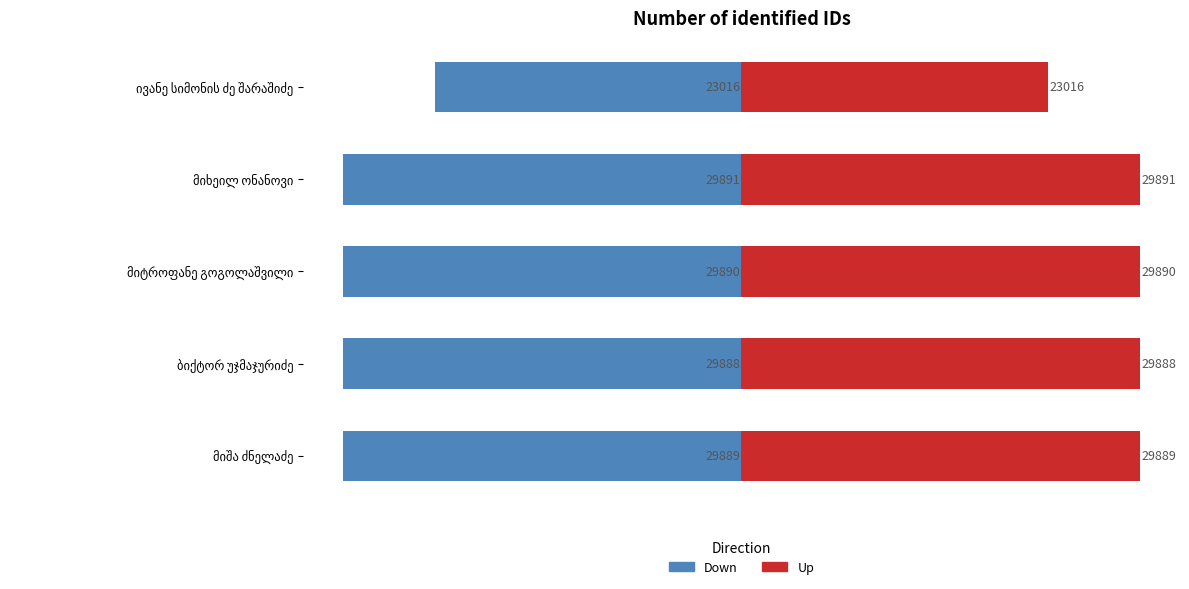

List the series in order of their peak value, lowest first.

Down, Up